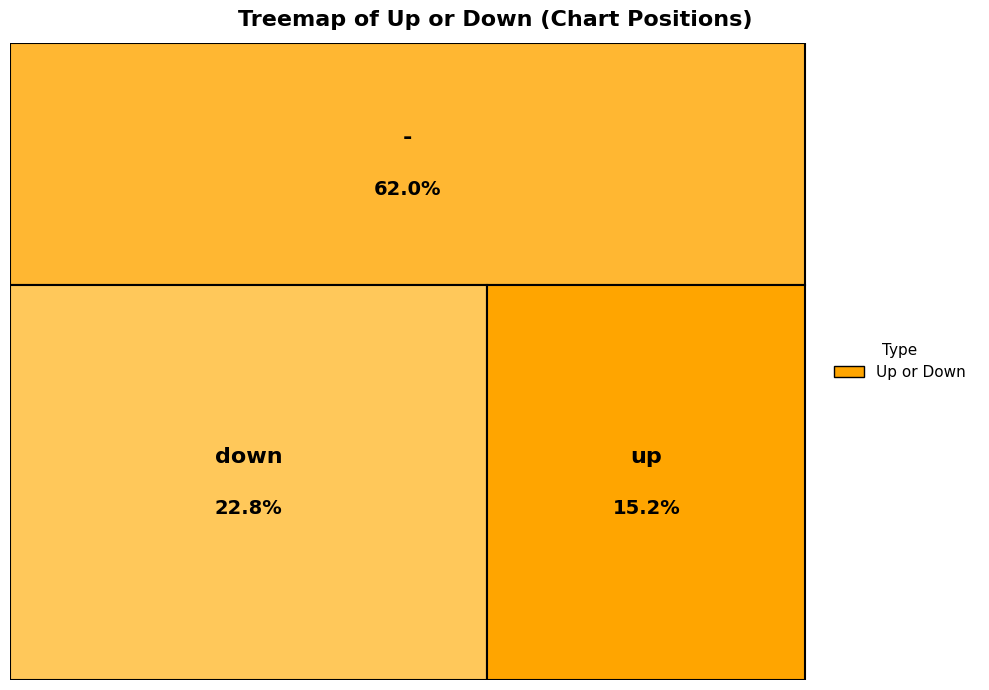

The up slice represents 15% of the pie. True or false?

True